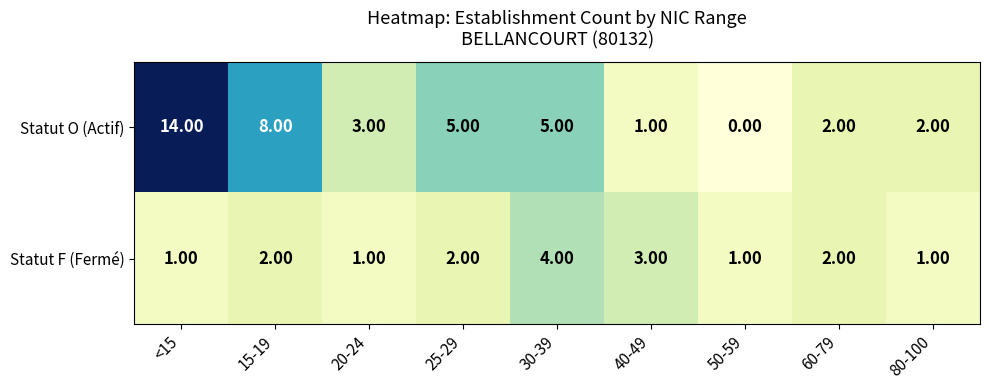

What is the spread (max minus min) of values at 80-100?

1